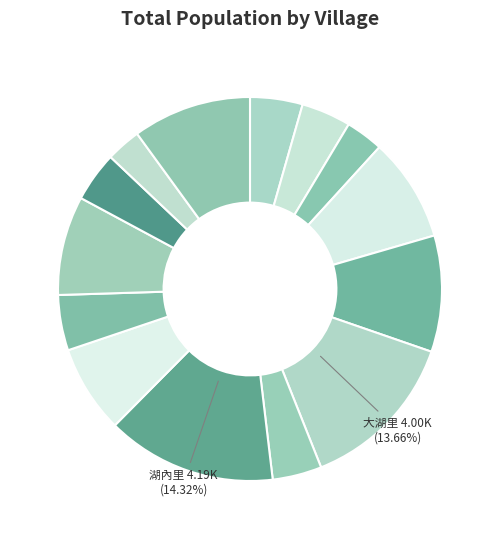

How many slices are in this pie chart?

14